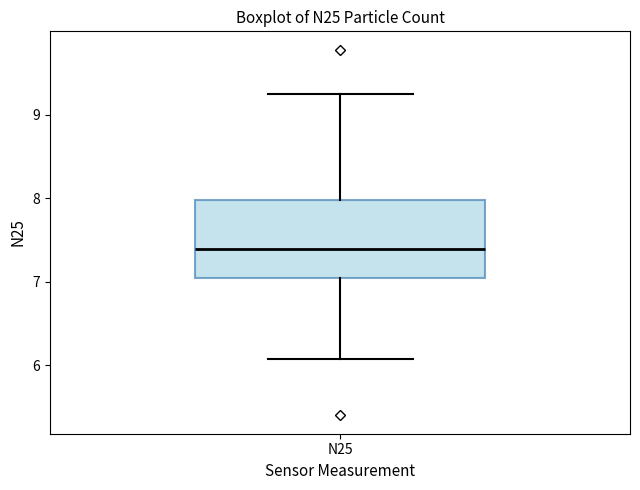

Read this box plot against the y-axis: the position of the median line, the range covered by the box, and the ends of both whiskers. The values are not printed on the chart, so give them approximately, as read against the axis.

median 7.4, box 7.0 to 8.0, whiskers 6.1 to 9.3